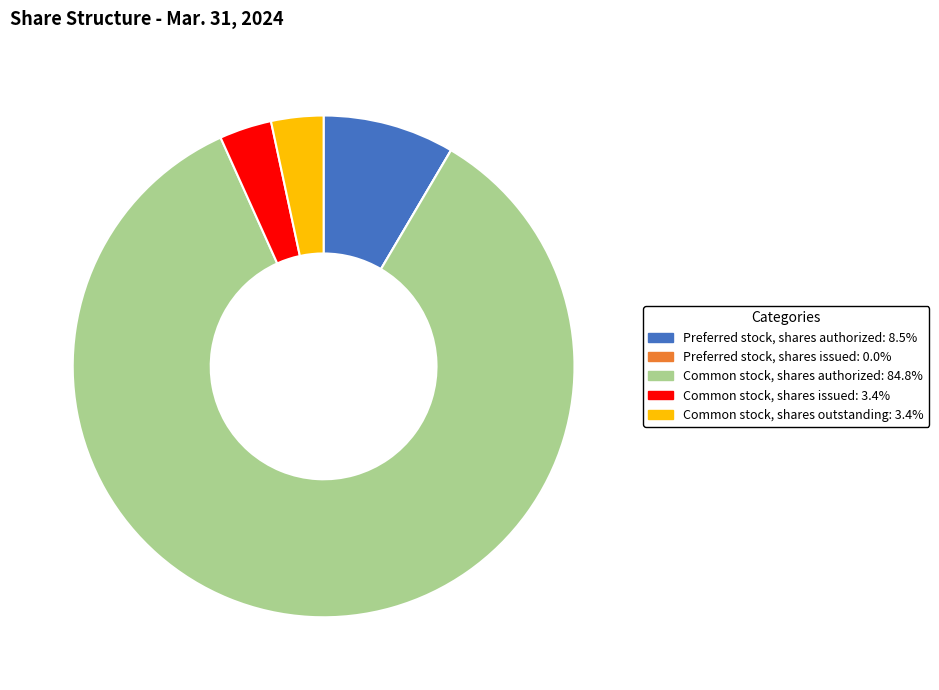

What is the ratio of the value at Common stock, shares issued to the value at Common stock, shares outstanding?

1.0